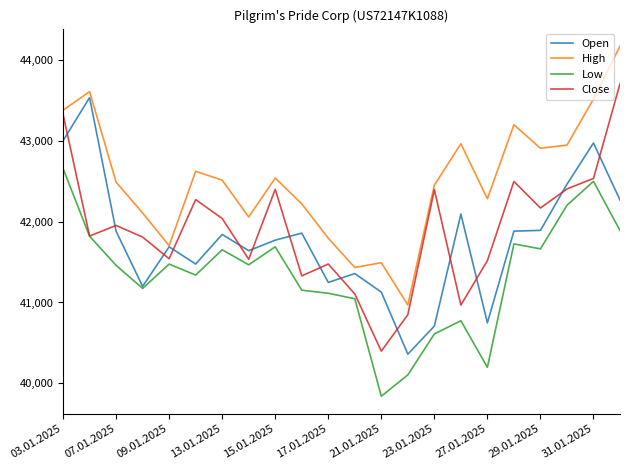

True or false: High and Low cross at least once.

False